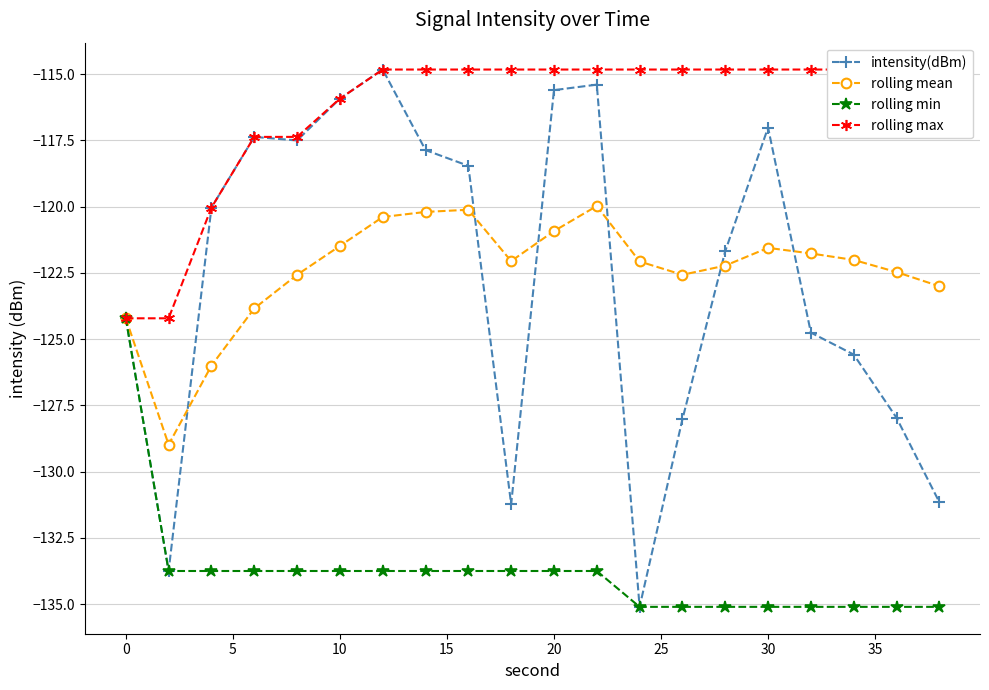

What is the maximum value for intensity(dBm)?

-114.8